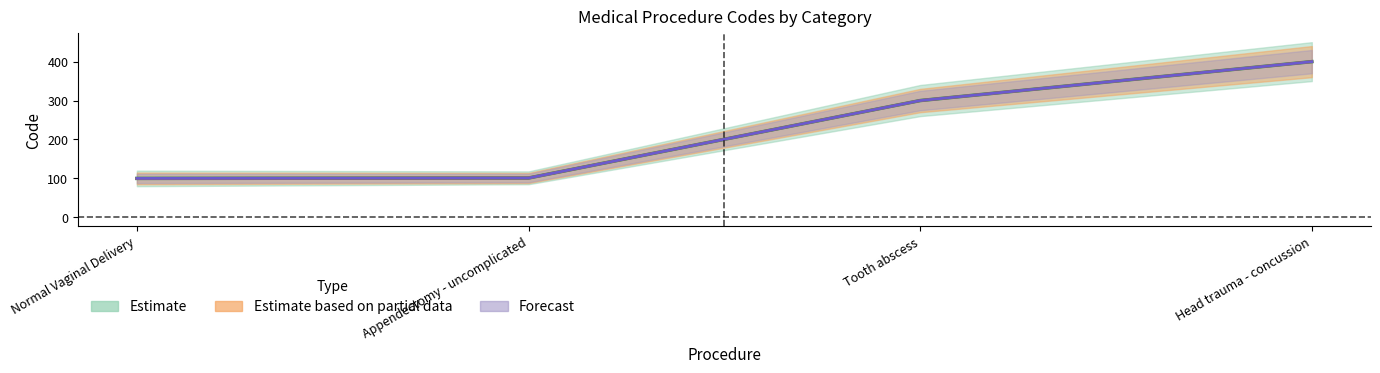

What is the value of the Forecast point at the 1st from the left?

100